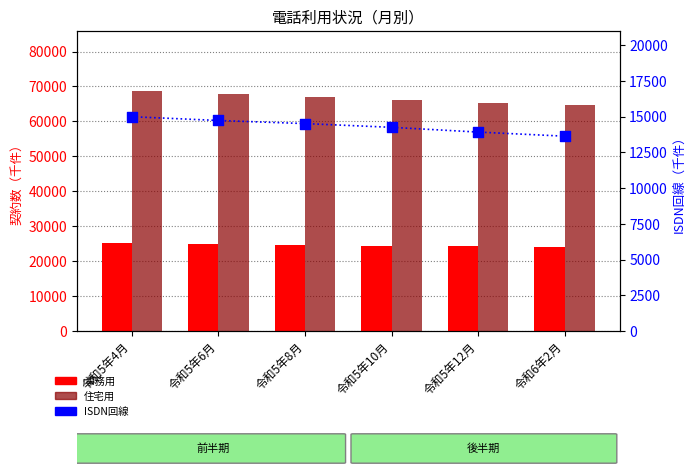

At how many categories does at least one series exceed 19967?

6